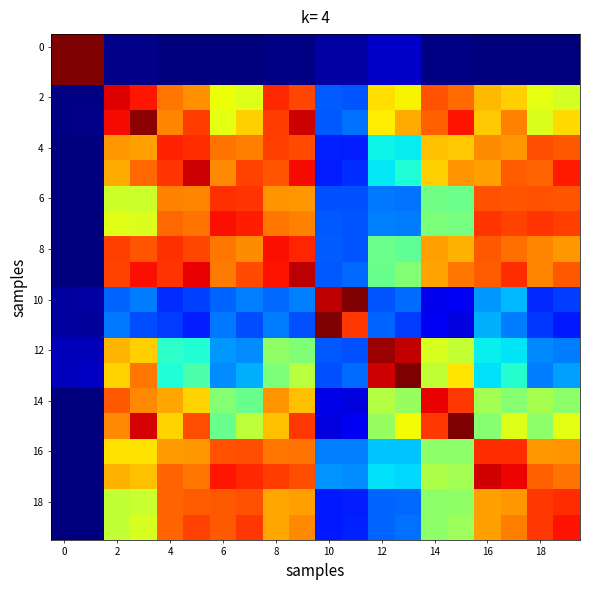

At how many categories does at least one series exceed 0?

20